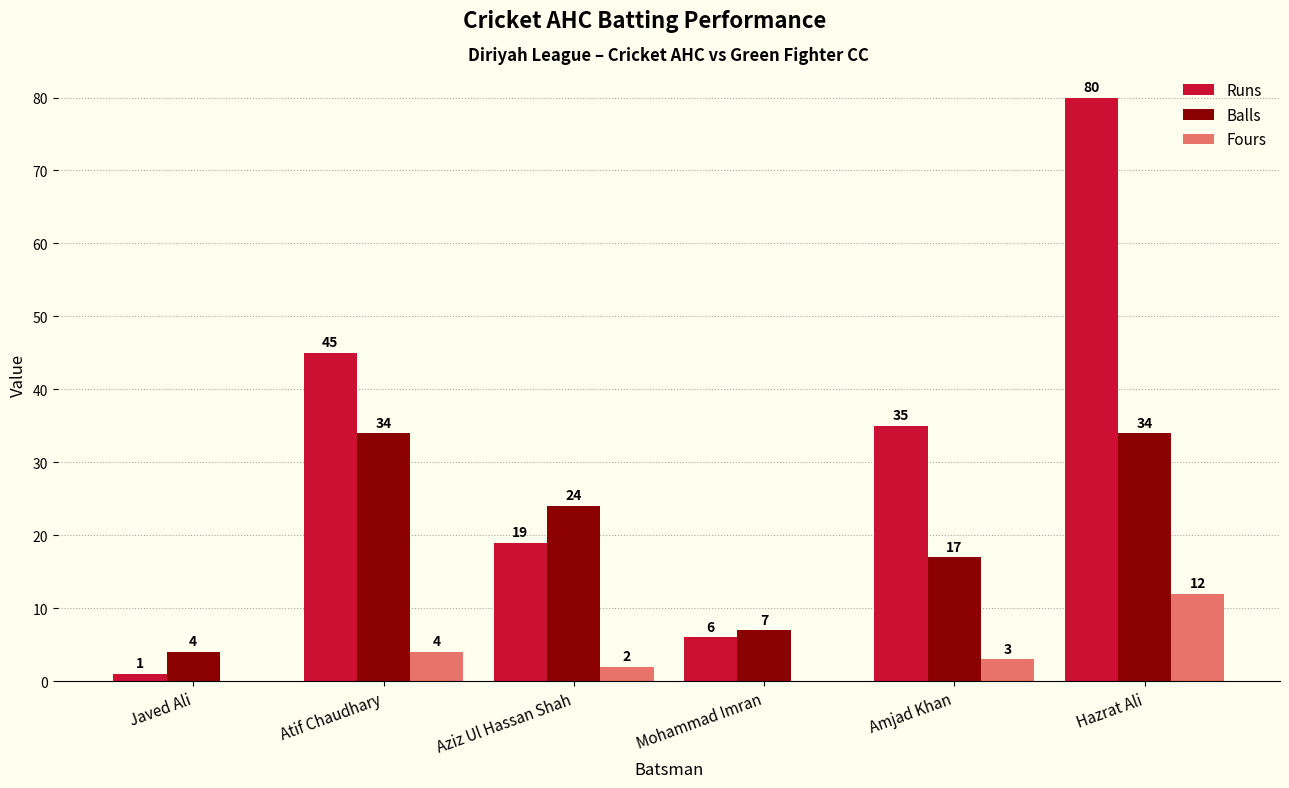

Which series changed the most between Javed Ali and Amjad Khan?

Runs